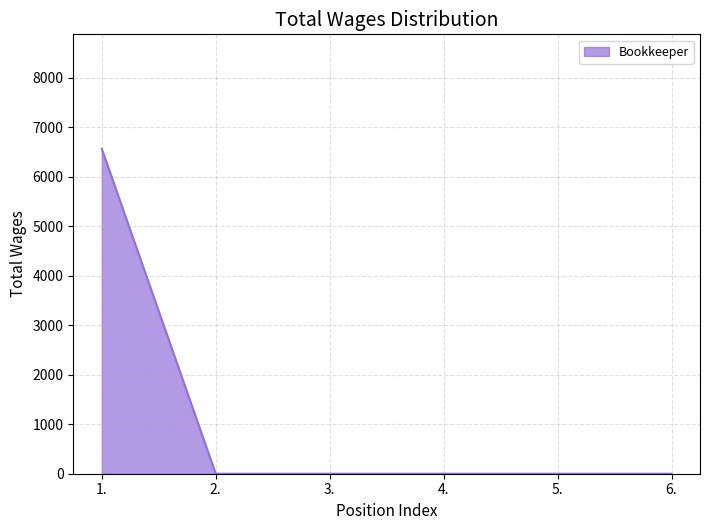

Reading left to right, transcribe all the data shown in this chart.

1.=6568	2.=0	3.=0	4.=0	5.=0	6.=0